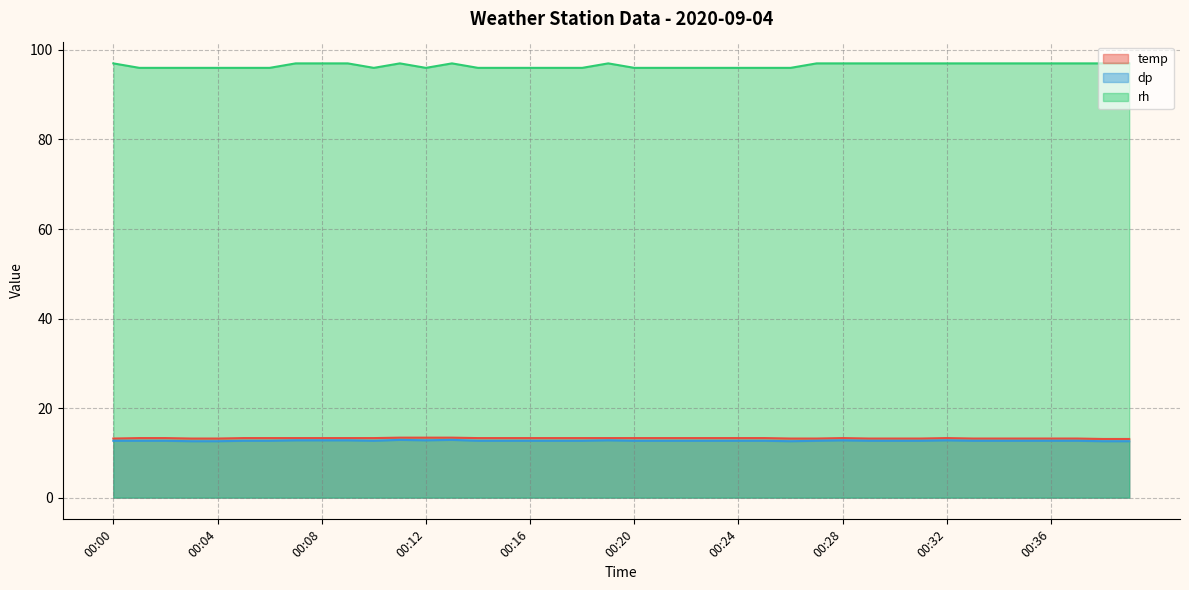

Does the chart display data point markers on the line(s)?

No